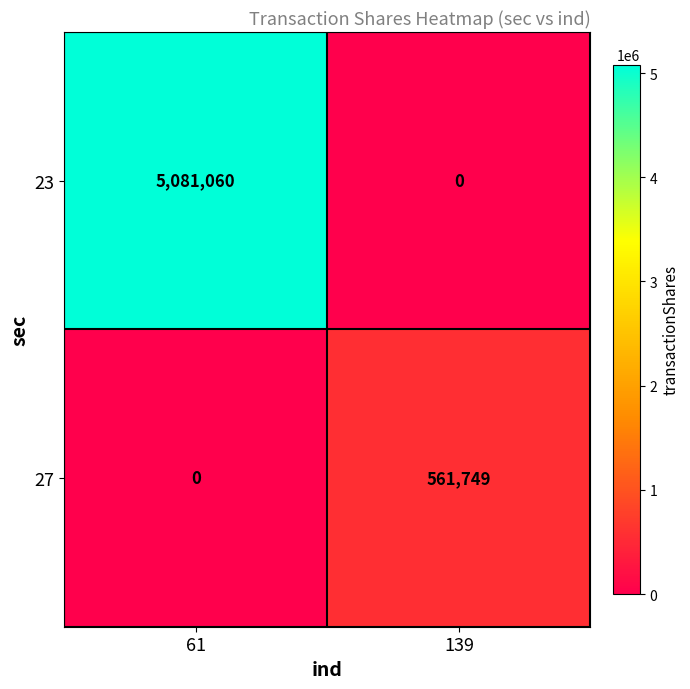

List the series in order of their overall mean, highest first.

23, 27